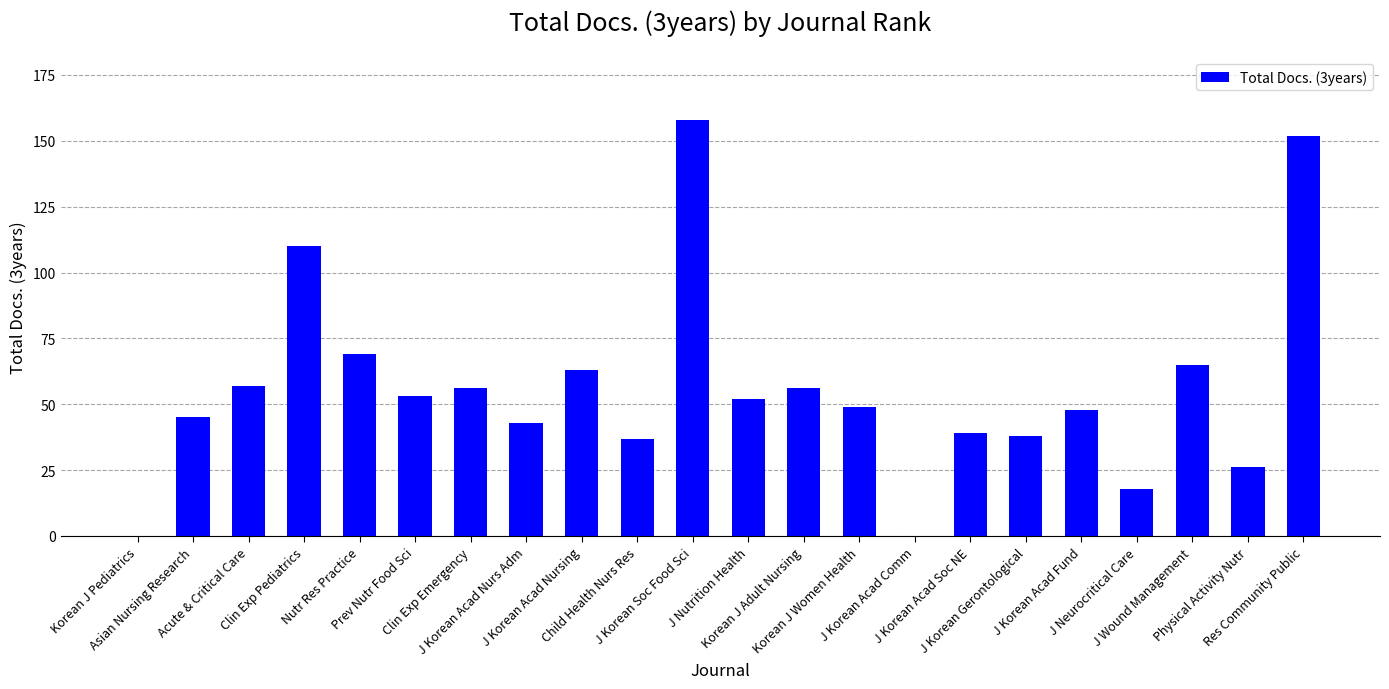

What is the average value?

56